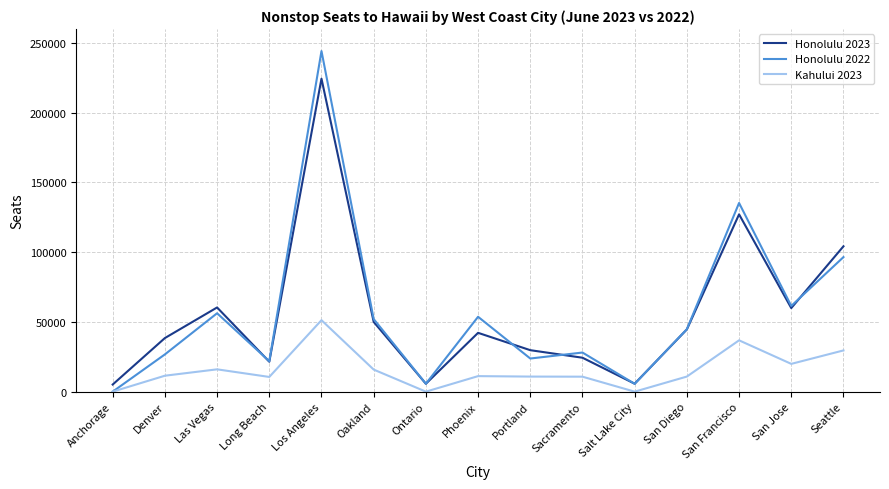

In Honolulu 2023, how many points are lower than both neighbors (excluding endpoints)?

4